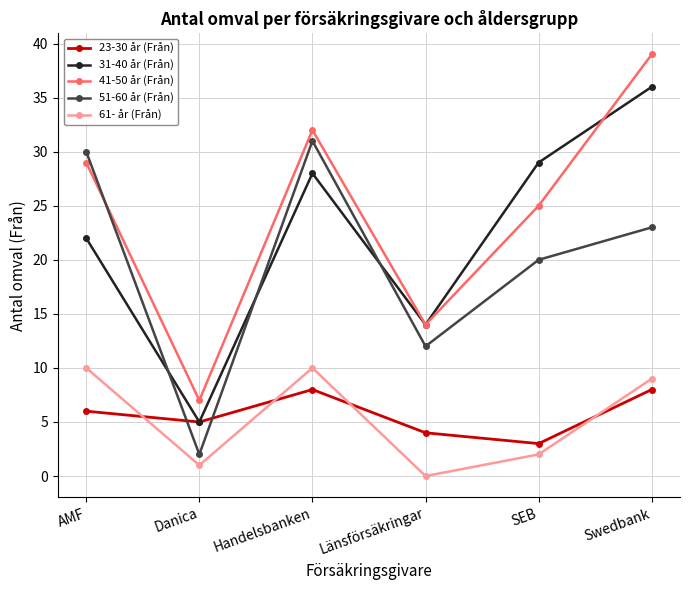

Is it true that 23-30 år (Från) equals 14 at Handelsbanken?

False